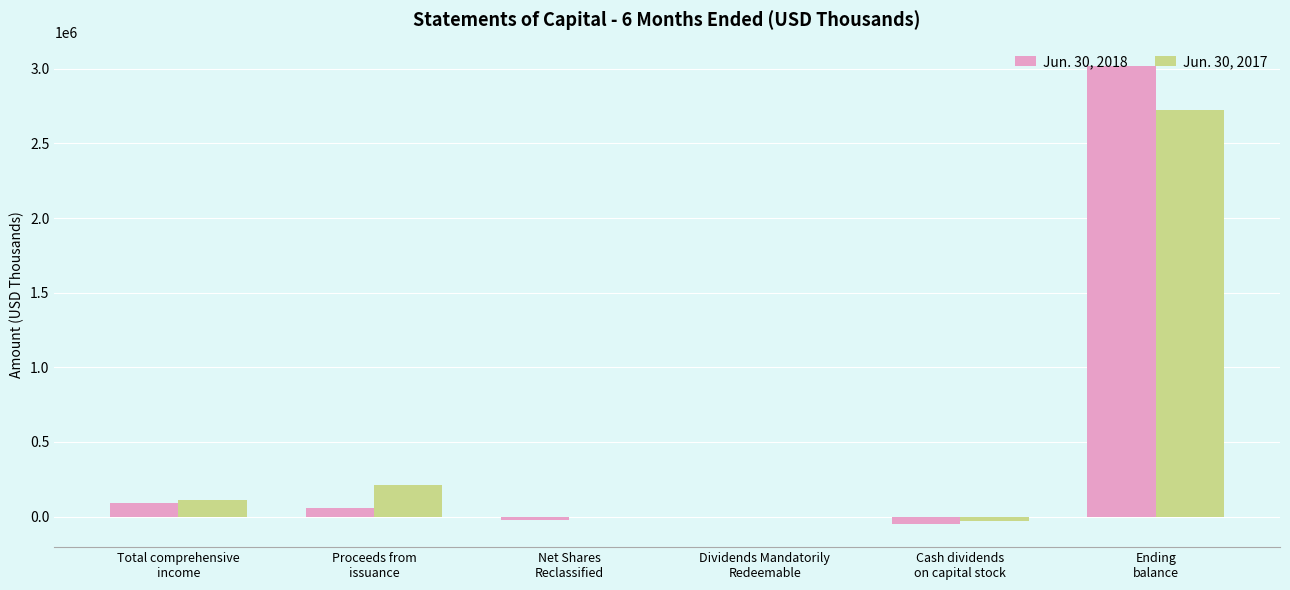

What is the approximate value of Jun. 30, 2017 at Total comprehensive
income, to the nearest 100?

109400